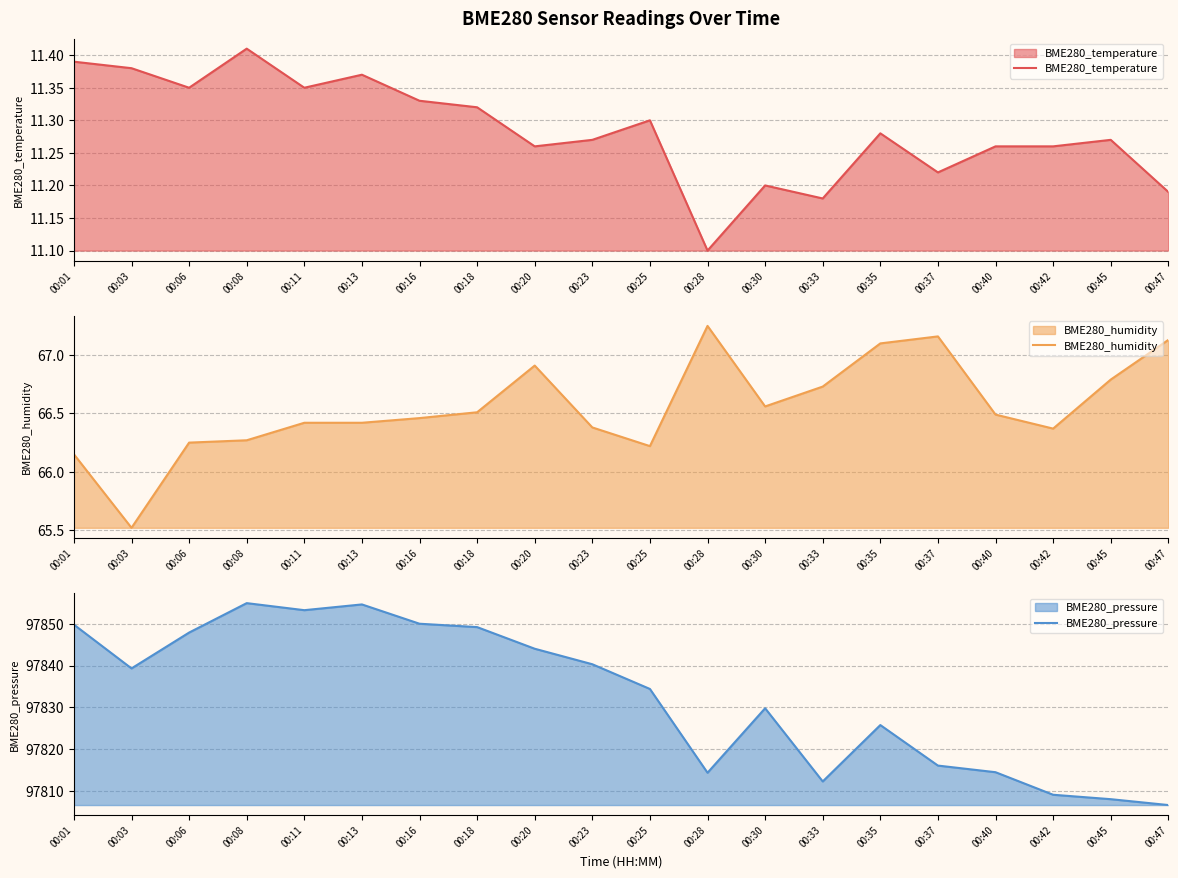

What is the value of the BME280_humidity point at the 18th from the left?

66.4